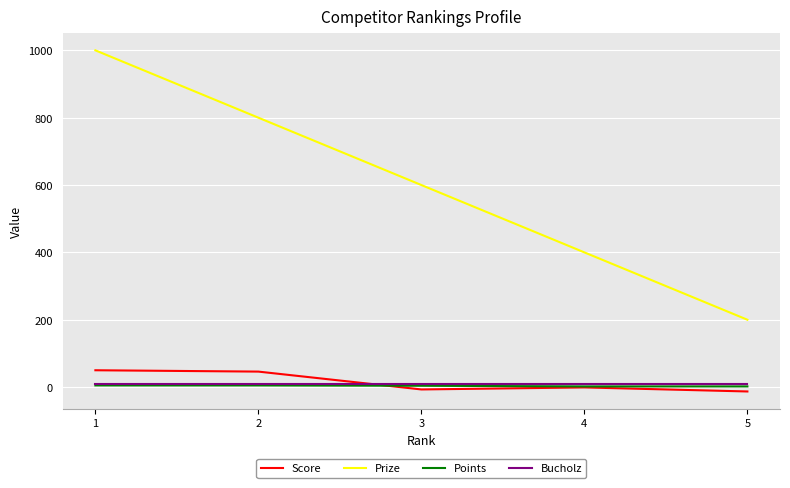

True or false: Bucholz and Prize intersect in this chart.

False